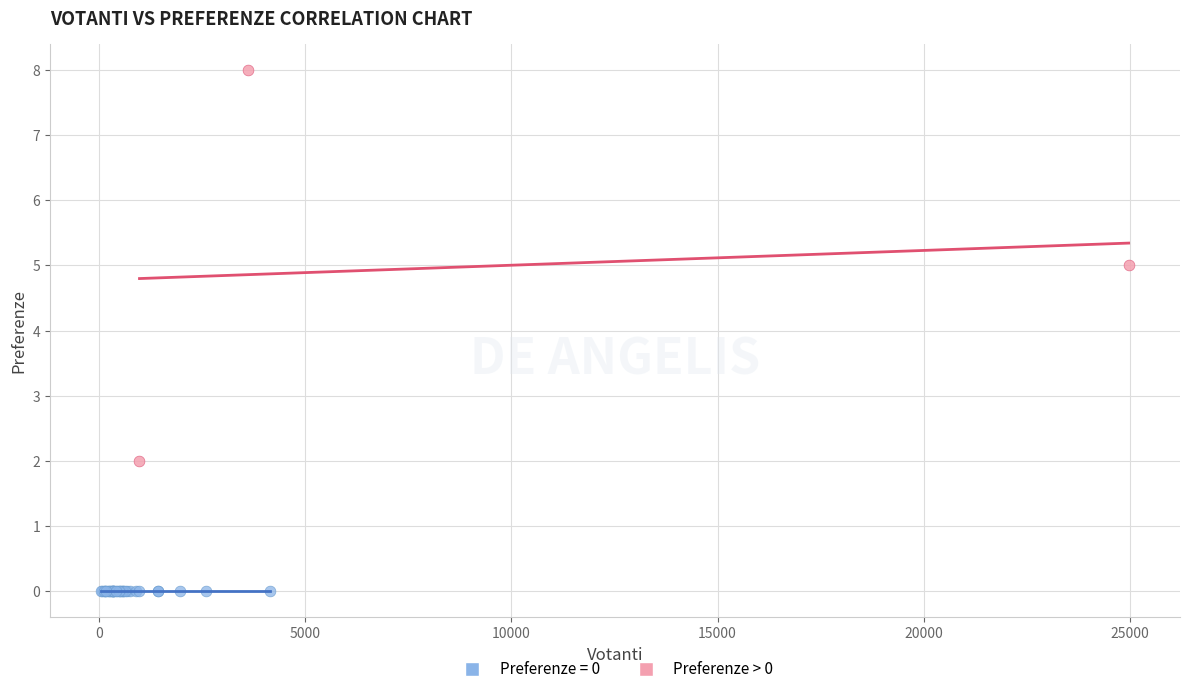

Which series reaches the minimum Y coordinate?

Preferenze = 0